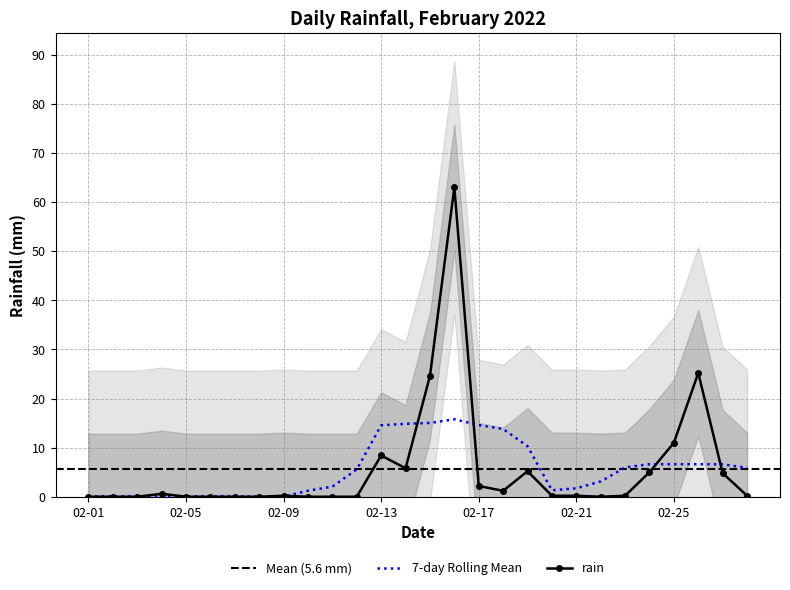

What is the maximum value for 7-day Rolling Mean?

15.8